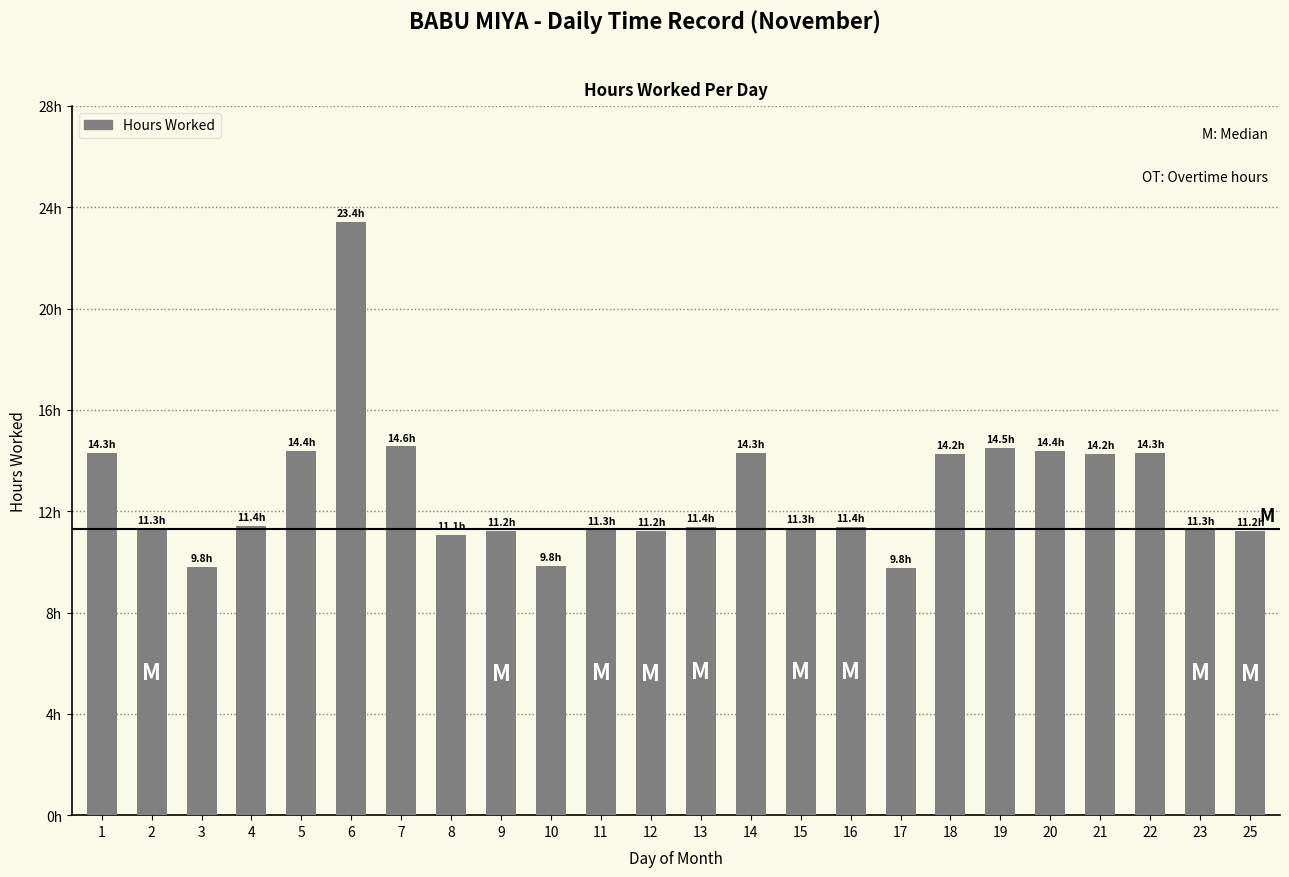

What is the difference between the maximum and minimum values?

13.7